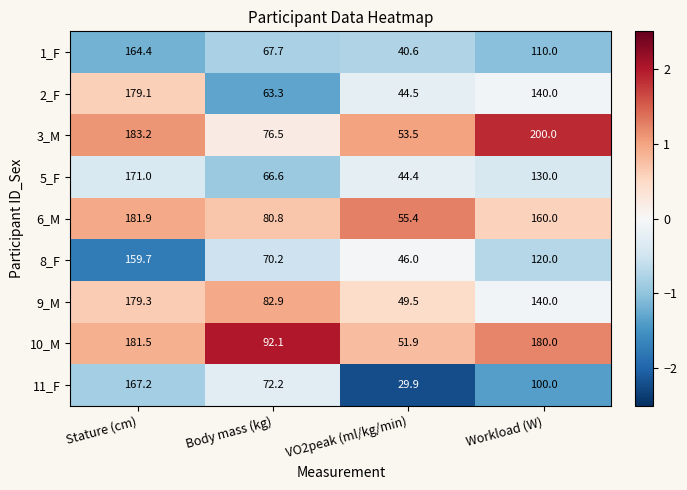

What is the smallest value displayed?

29.9